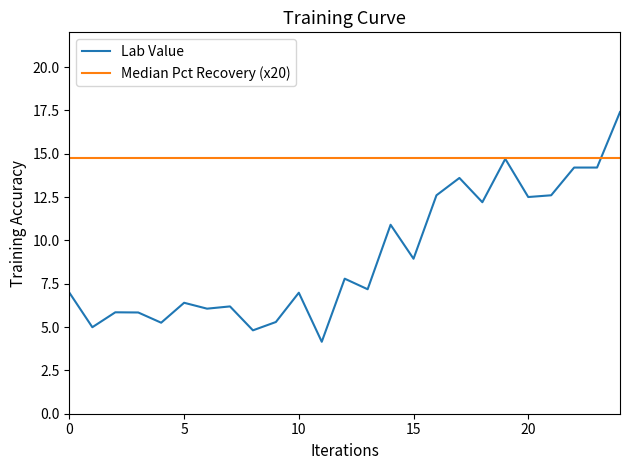

Which series has the largest range (max minus min)?

Lab Value